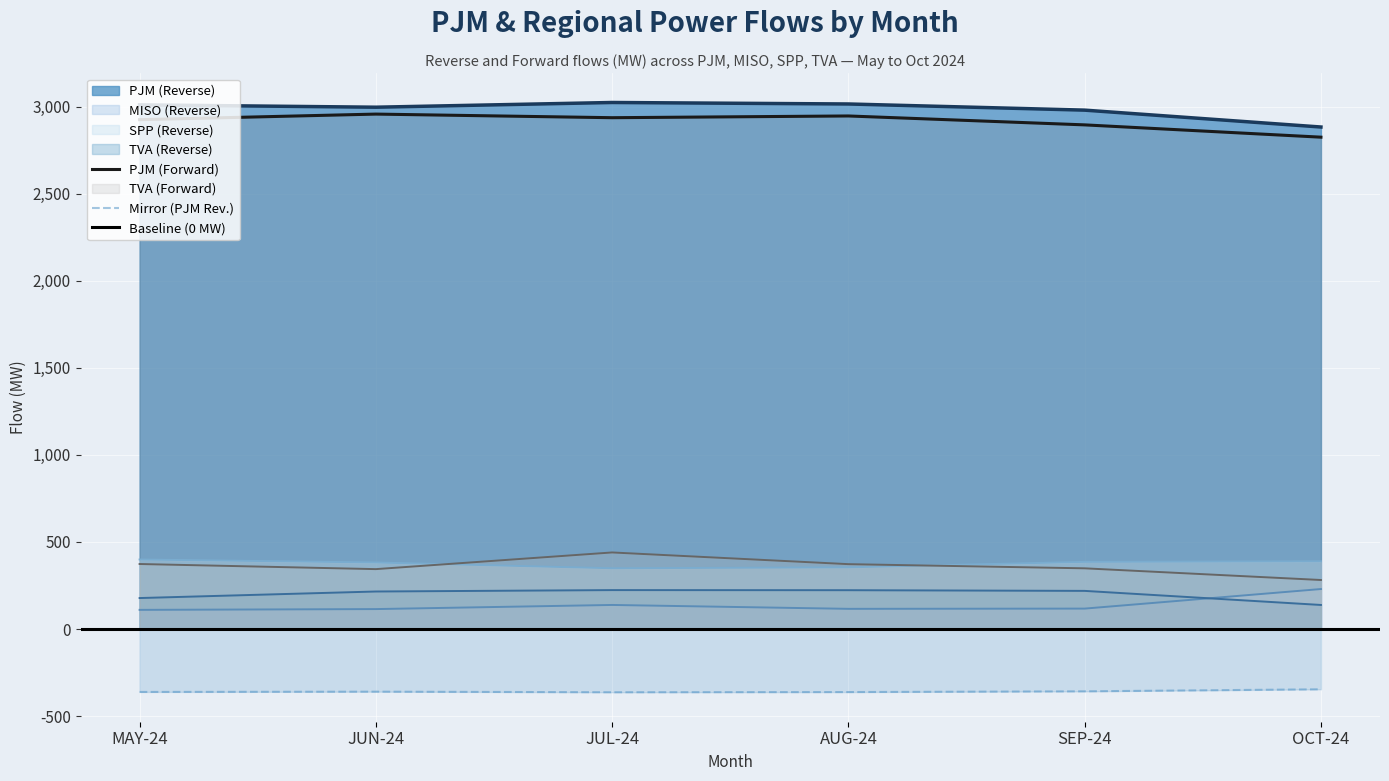

What is the maximum value for PJM (Reverse)?

3024.2